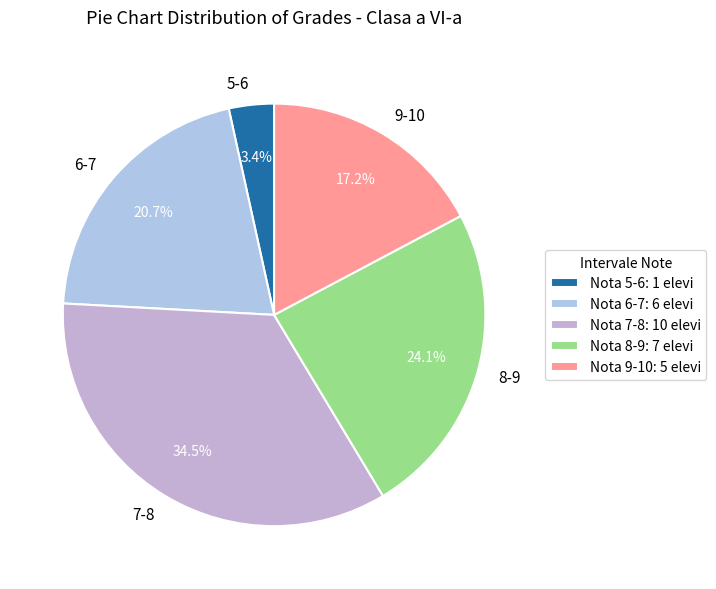

What percentage do 5-6 and 6-7 together represent?

24.1%